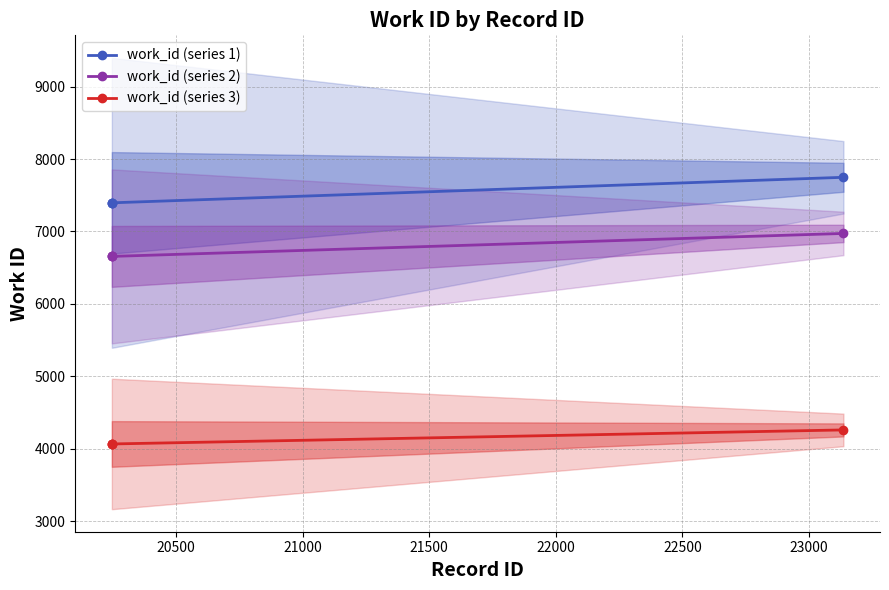

True or false: work_id (series 3) has more than 1 interior local peaks.

False